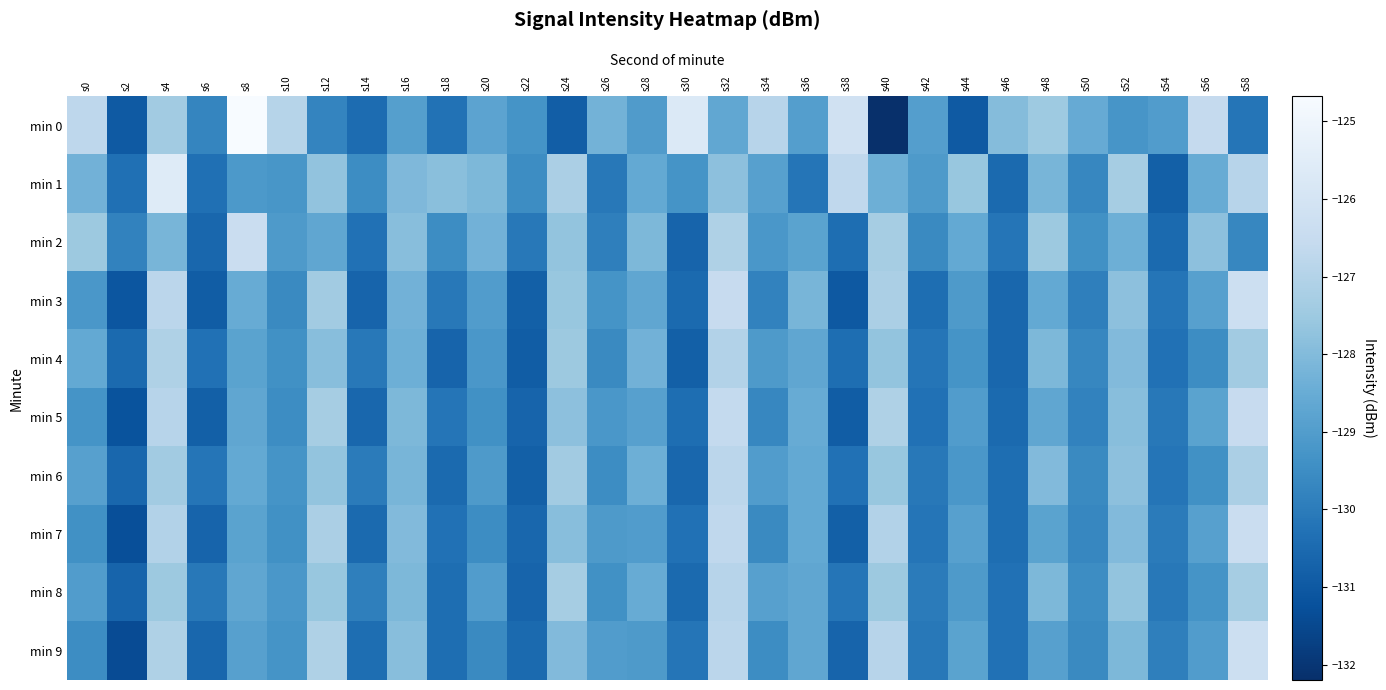

Between s10 and s12, which series saw the biggest shift?

min 0